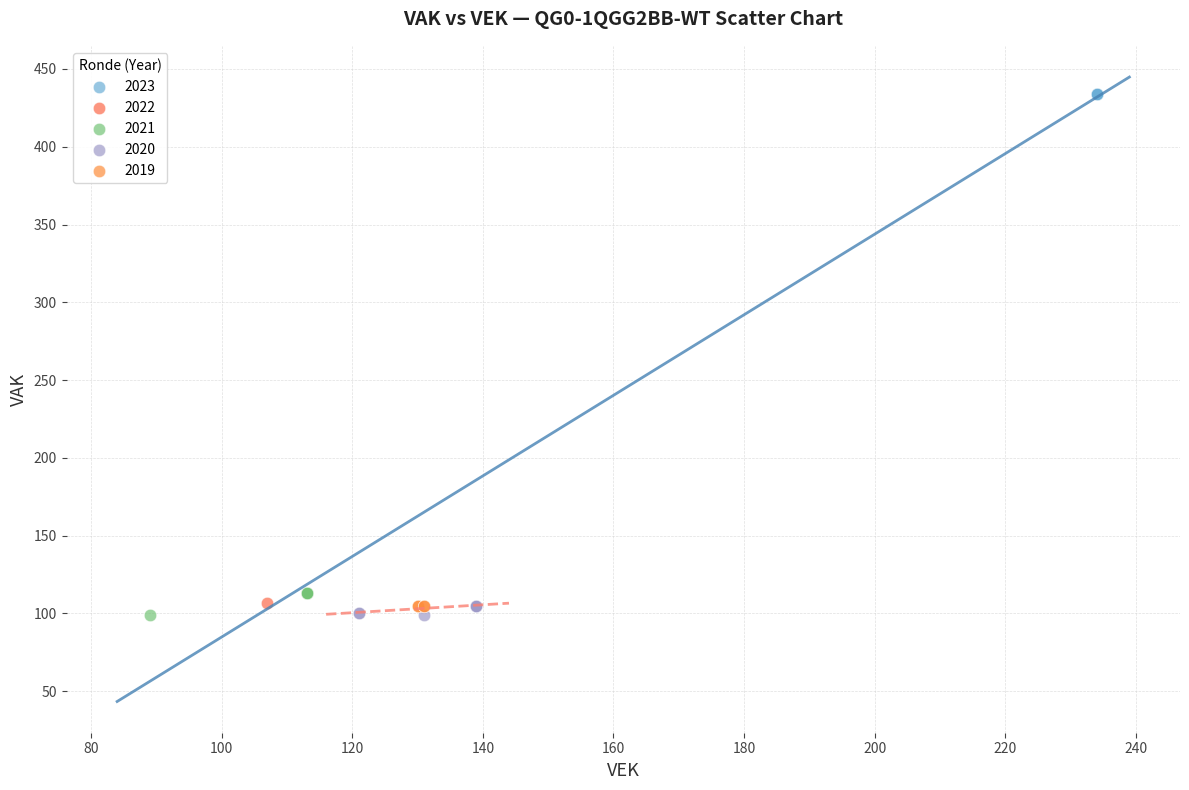

What are all the series names shown in the legend?

2023, 2022, 2021, 2020, 2019